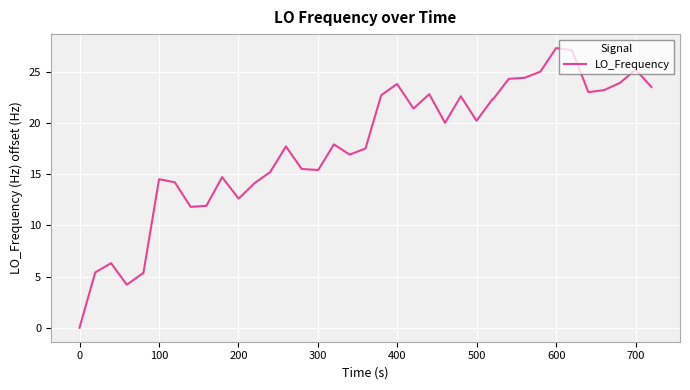

What is the difference between the maximum and minimum values?

27.3